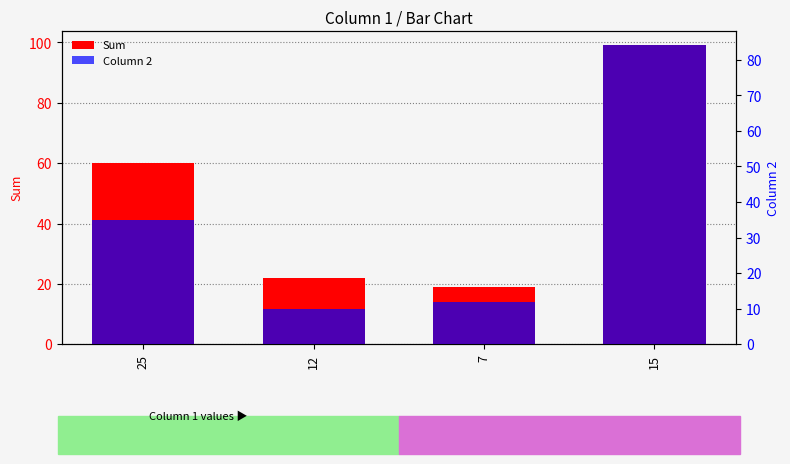

Reading right to left, transcribe all the data shown in this chart.

Sum: 99	19	22	60
Column 2: 84	12	10	35